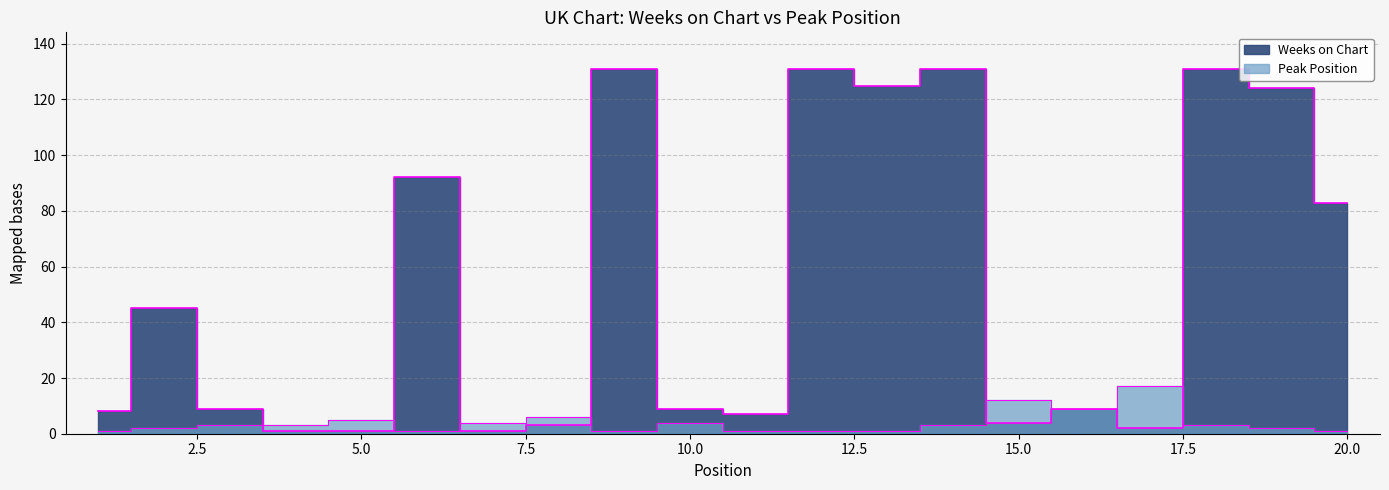

List the series in order of their peak value, highest first.

Weeks on Chart, Peak Position